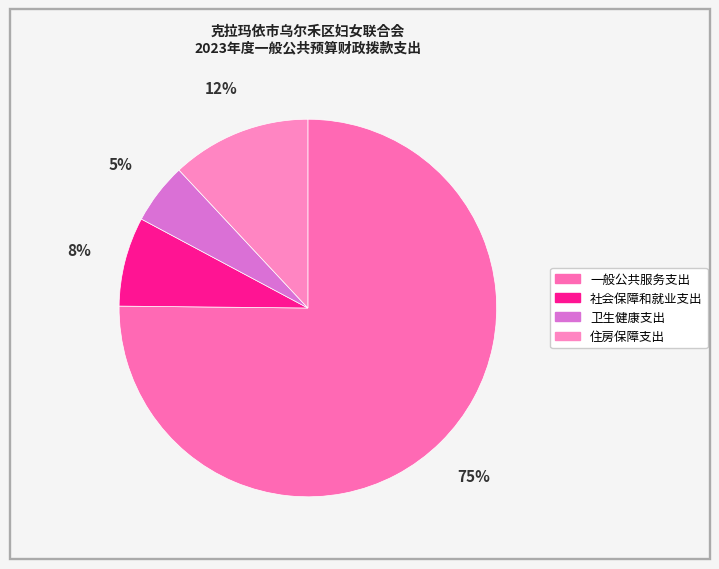

To the nearest percent, what is the combined percentage of 社会保障和就业支出 and 卫生健康支出?

13%